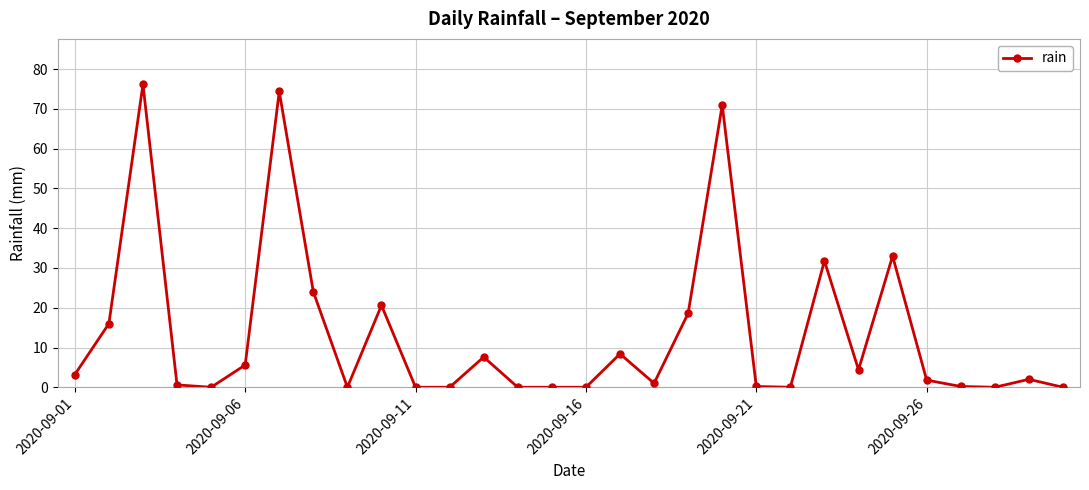

True or false: the data has more than 0 interior local peaks.

True